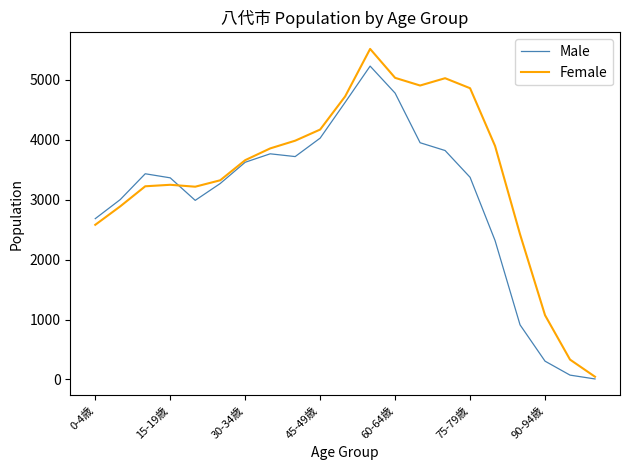

Which series has the largest total across all categories?

Female